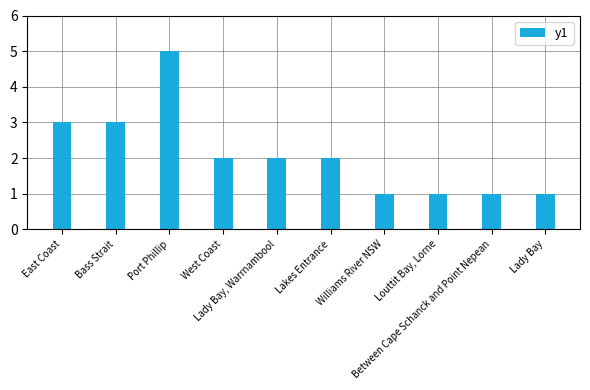

What is the sum of all values?

21